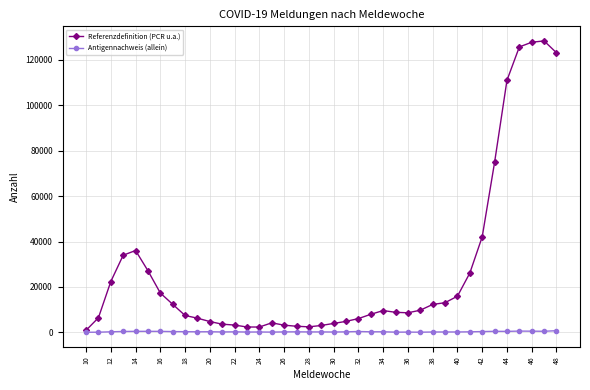

List the series in order of their overall mean, lowest first.

Antigennachweis (allein), Referenzdefinition (PCR u.a.)